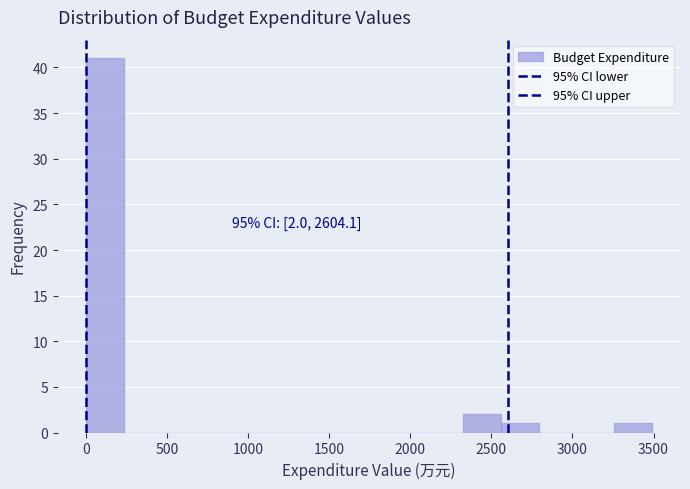

Which range on the x-axis has the tallest bar?

0 to 250